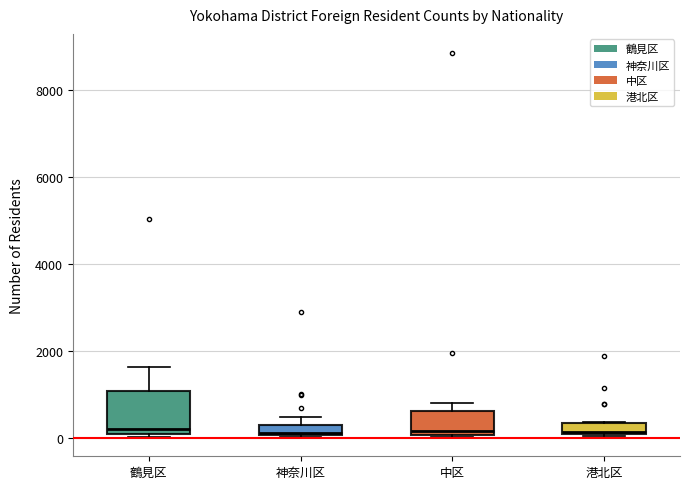

Comparing the boxes themselves (not the whiskers), which one is the tallest?

鶴見区